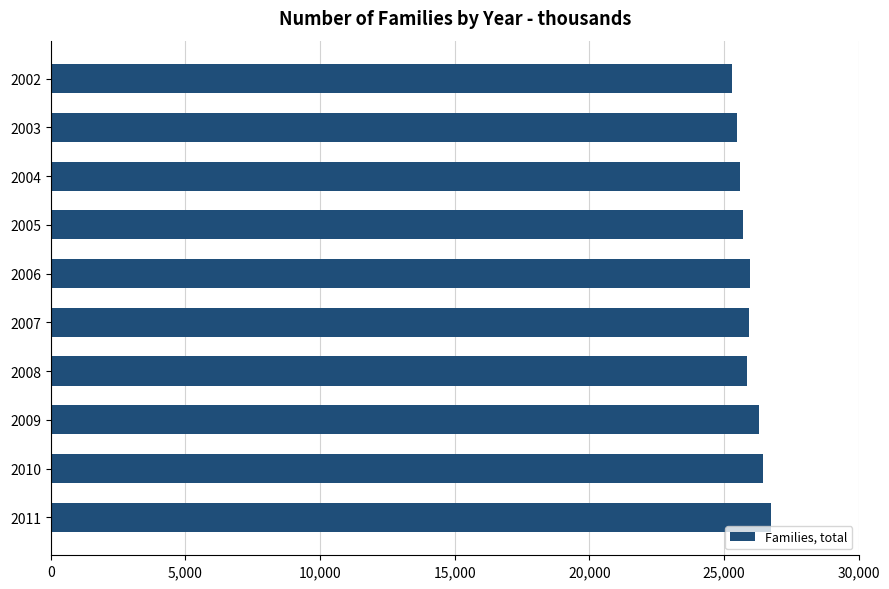

What is the value of the 7th bar from the top?

25834